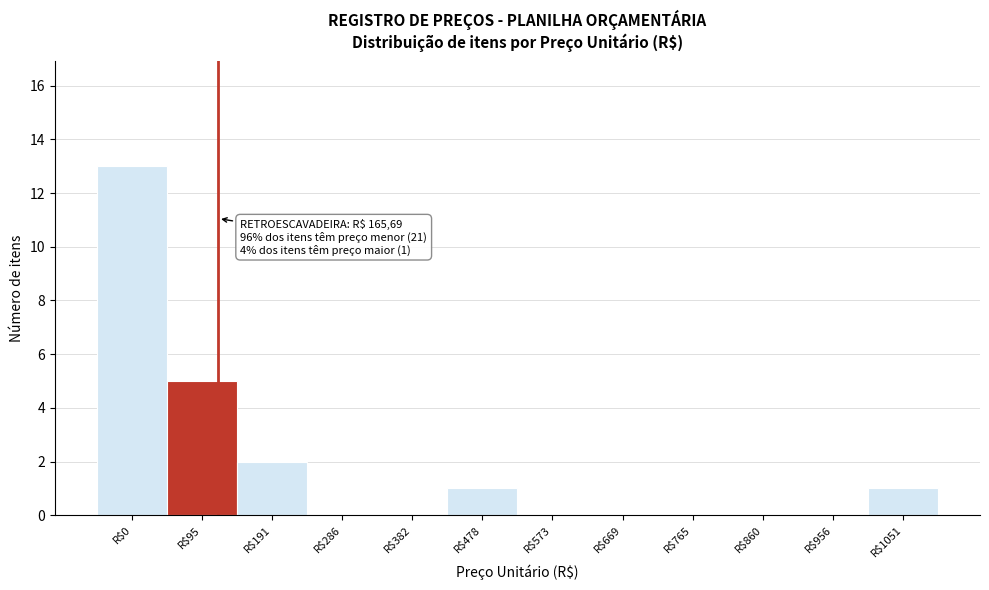

What is the maximum value shown in the chart?

13